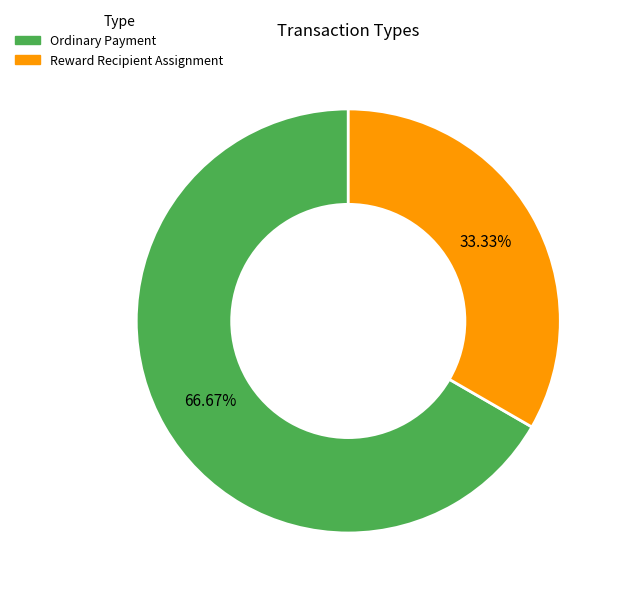

Is there a majority slice in this chart?

Yes